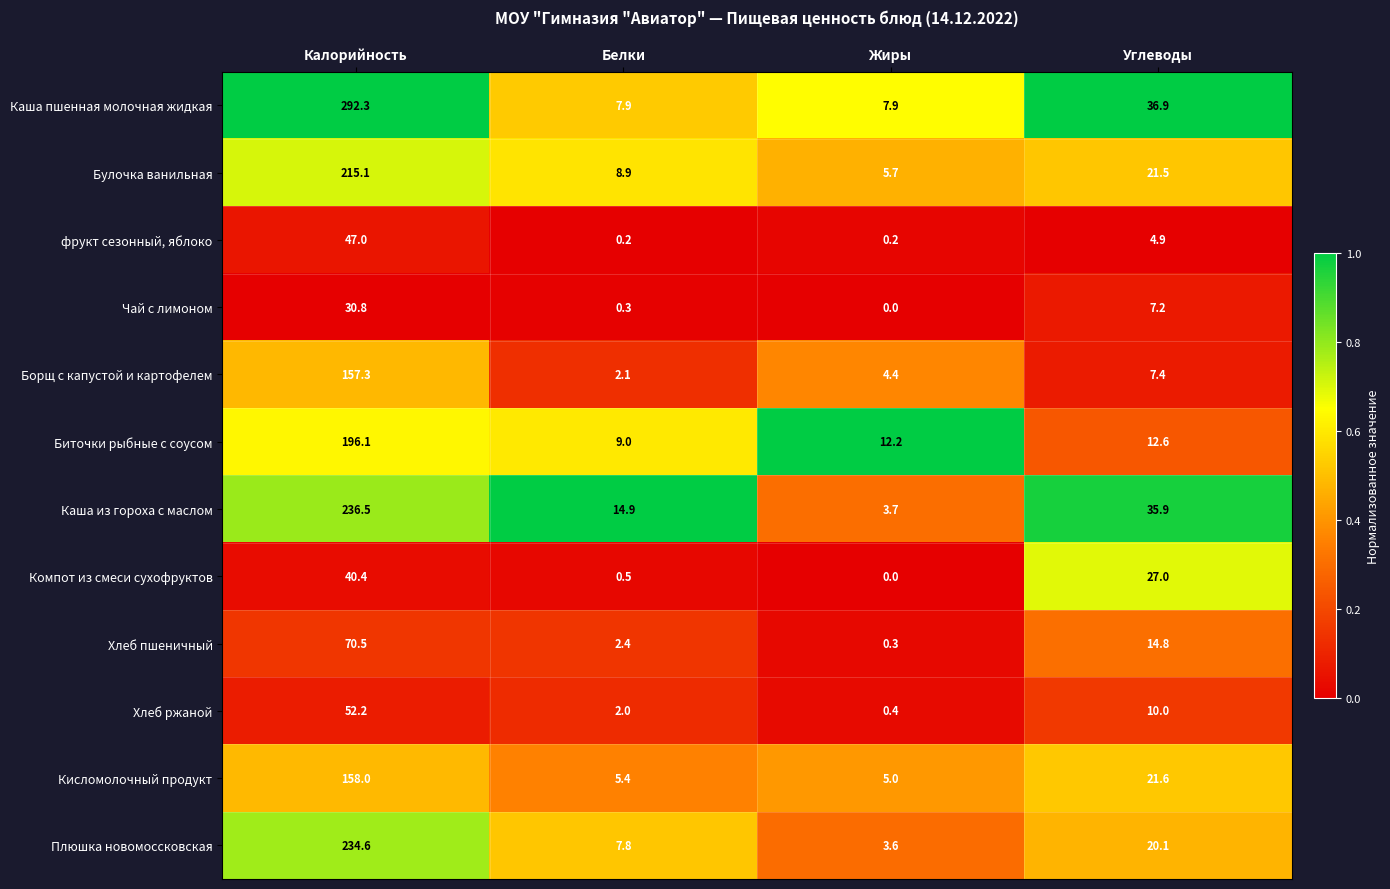

Rank the series by their maximum value, from highest to lowest.

Каша пшенная молочная жидкая, Каша из гороха с маслом, Плюшка новомоссковская, Булочка ванильная, Биточки рыбные с соусом, Кисломолочный продукт, Борщ с капустой и картофелем, Хлеб пшеничный, Хлеб ржаной, фрукт сезонный, яблоко, Компот из смеси сухофруктов, Чай с лимоном